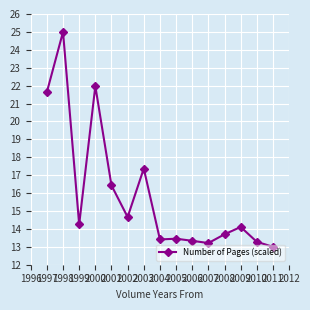

How many series are shown in this chart?

1